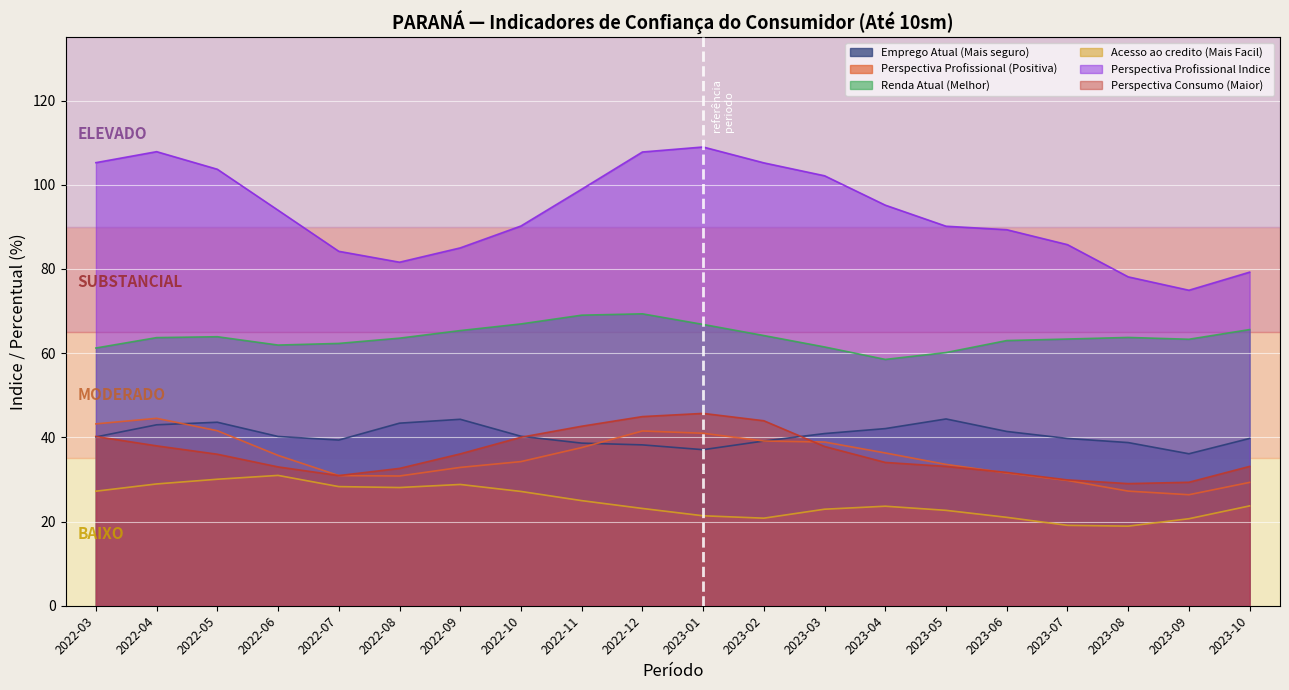

How many lines are shown in the chart?

6